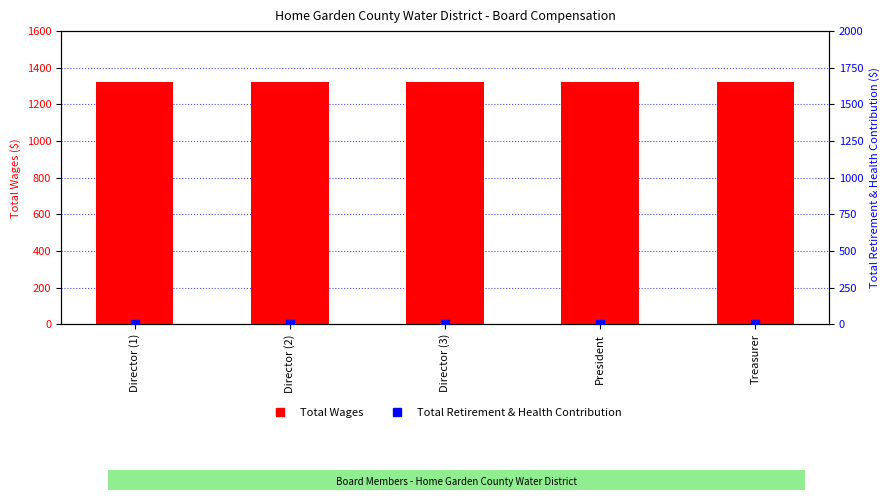

Which series has the widest spread of Y values?

Total Wages